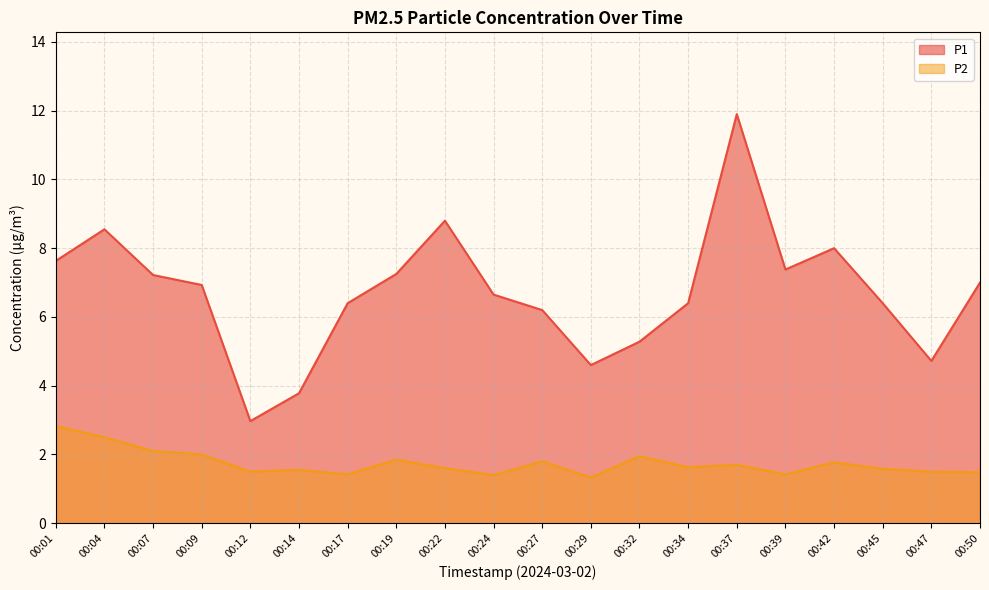

How many data points in P1 are above 6?

15